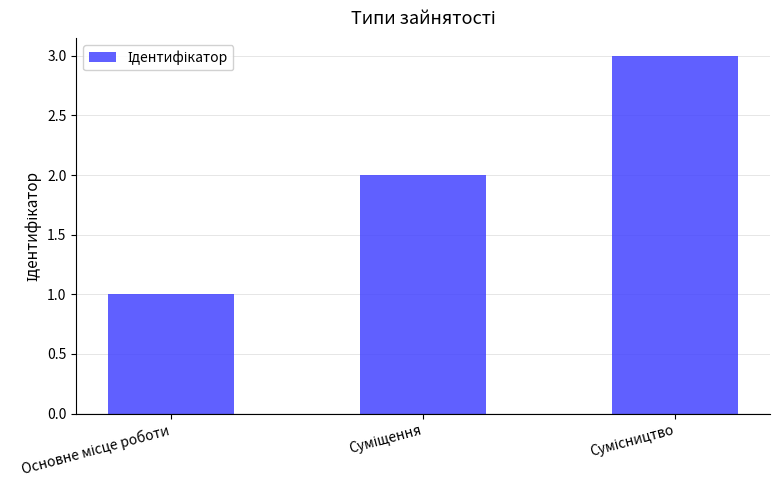

How many categories are shown in the chart?

3